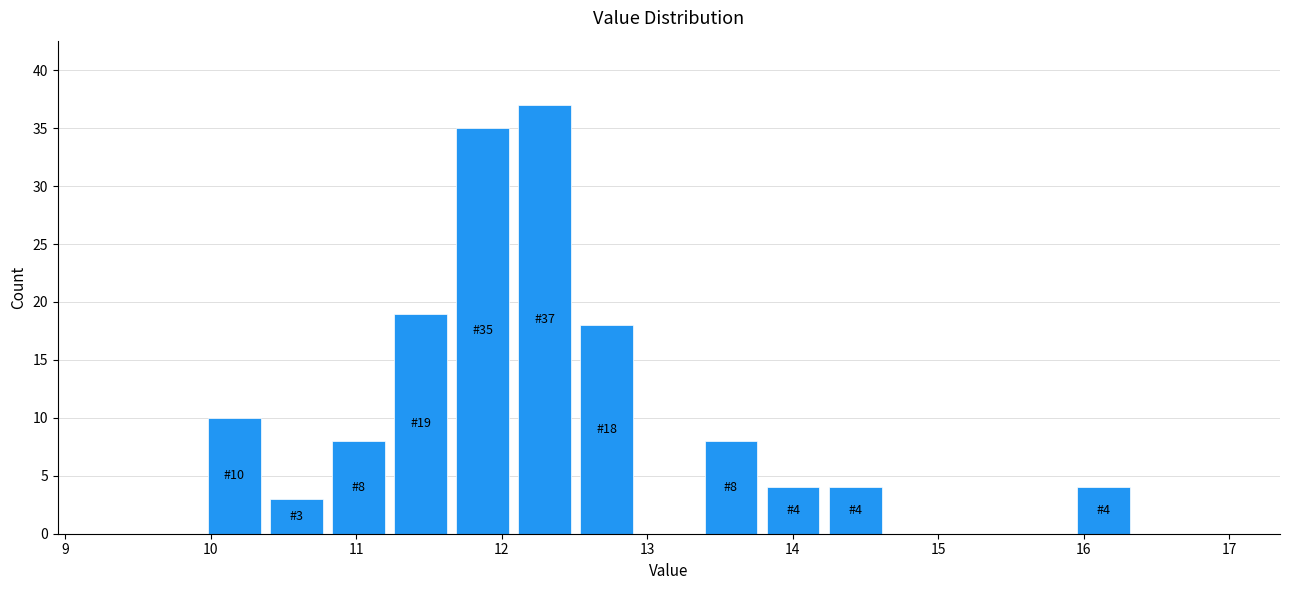

Which range on the x-axis has the tallest bar?

12.1 to 12.5